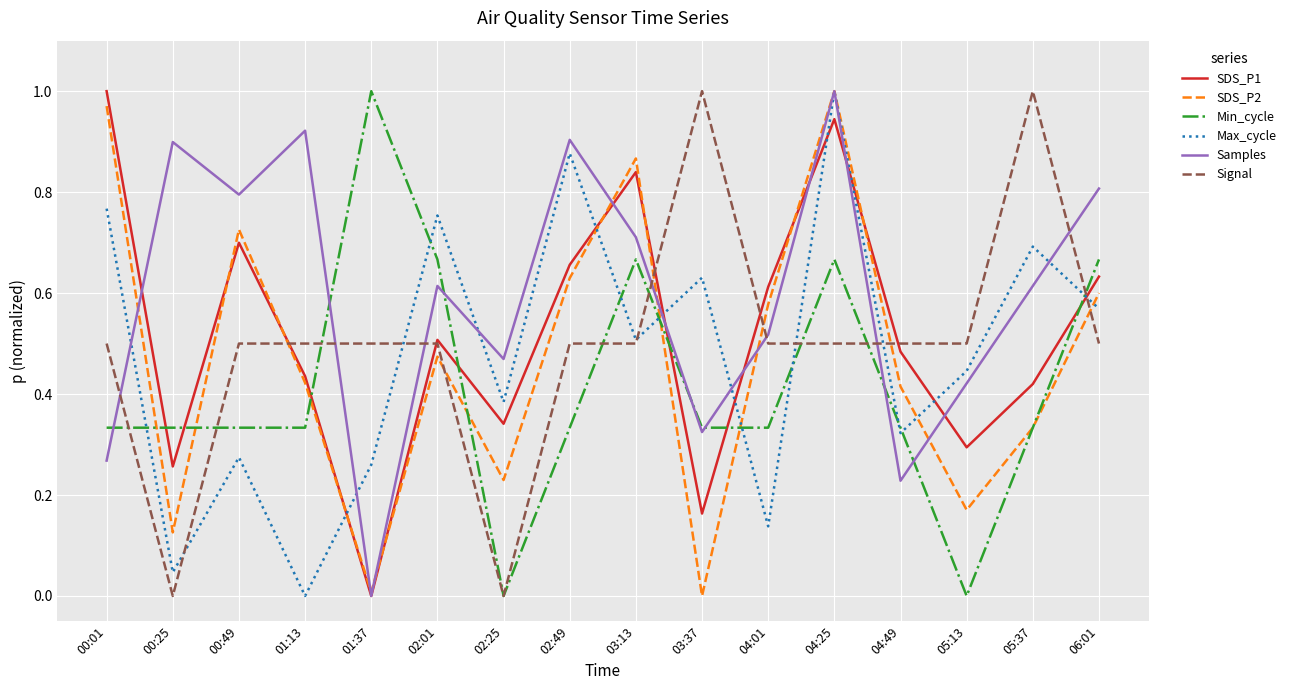

Is the value of Samples at 04:49 greater than the value of SDS_P2 at 01:13?

No